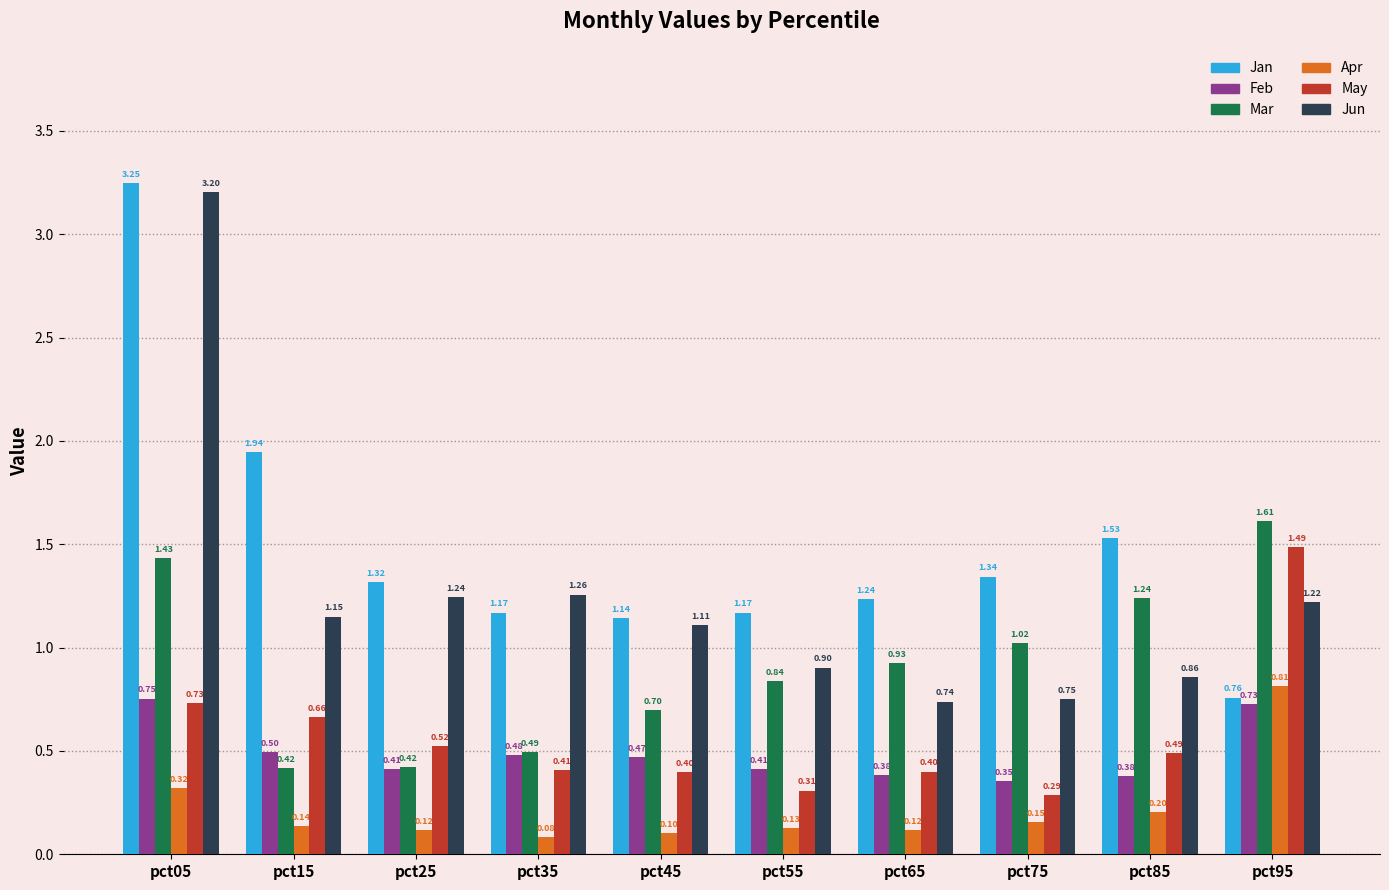

What is the difference between the highest and lowest values at pct05?

2.9